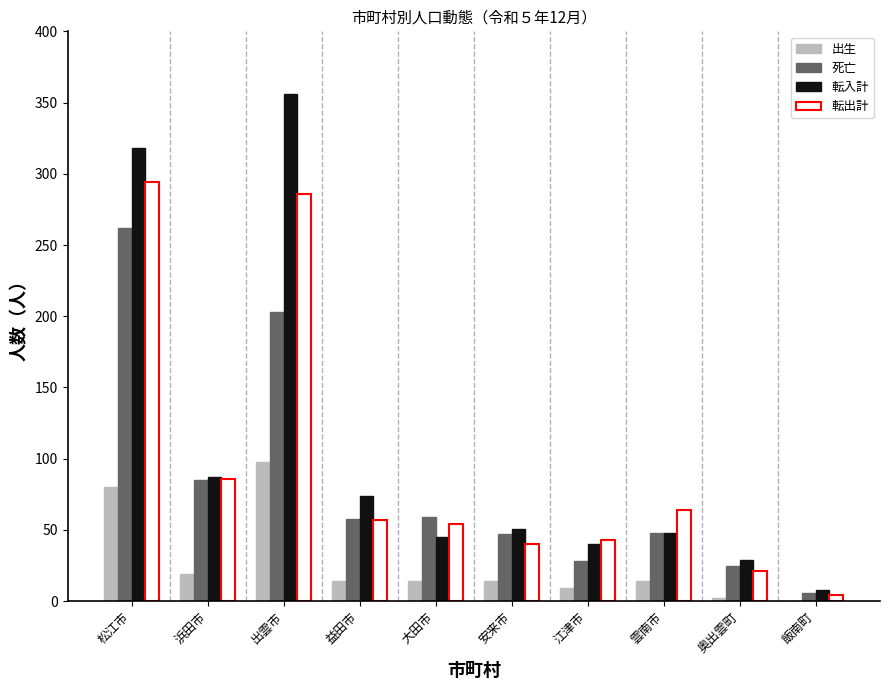

Which series changed the most between 浜田市 and 飯南町?

転出計